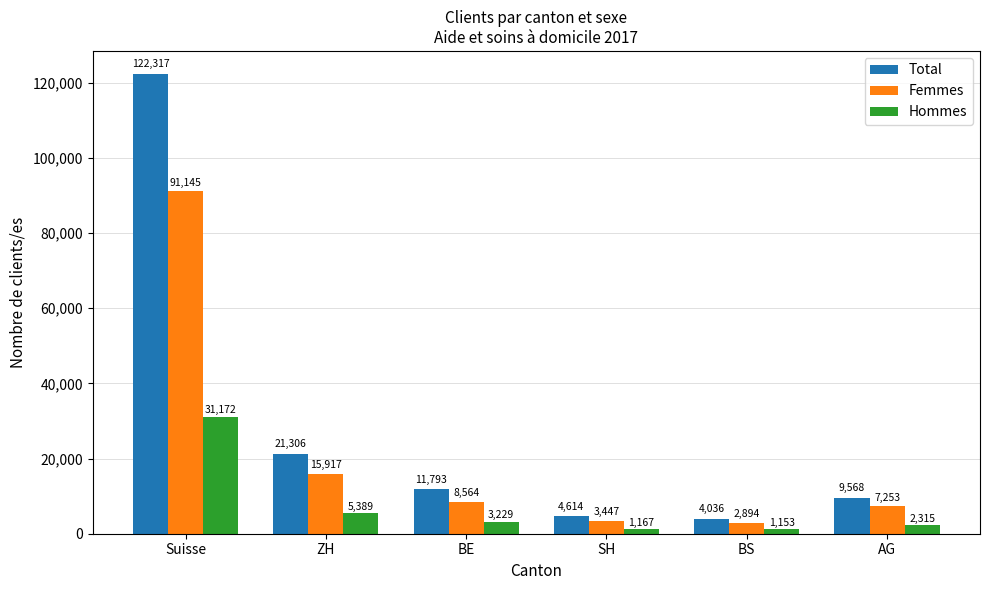

What is the approximate value of Total at SH?

4614